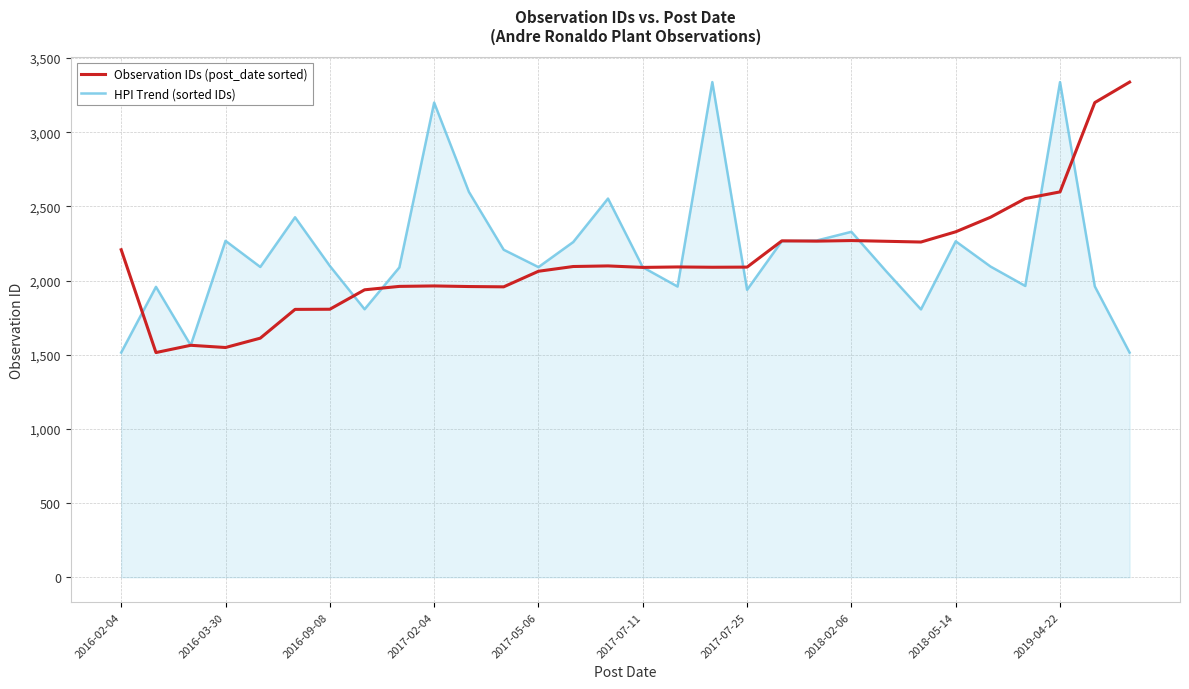

Does the chart have visible grid lines?

Yes